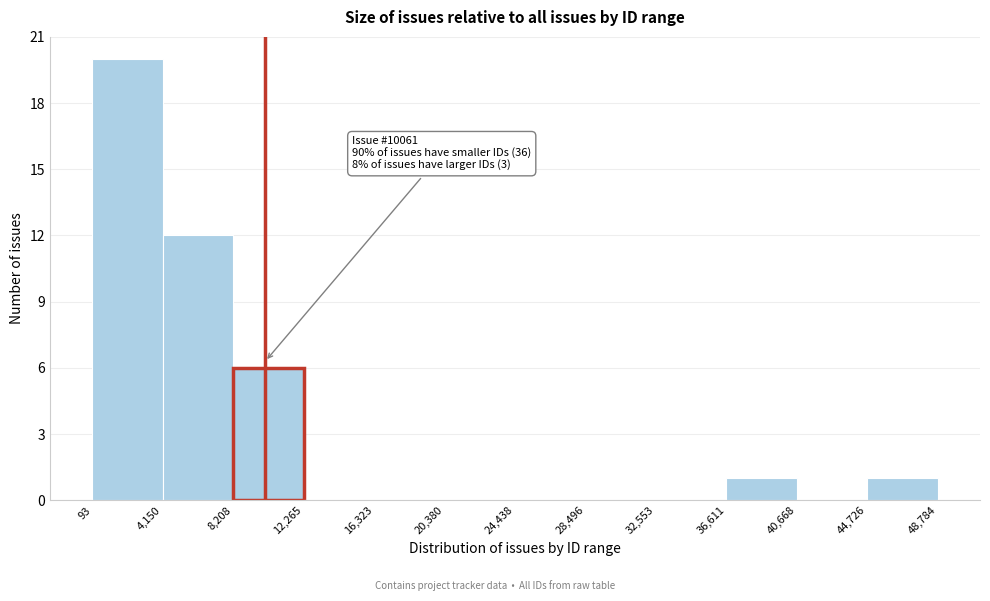

Which range on the x-axis has the tallest bar?

93 to 4,150